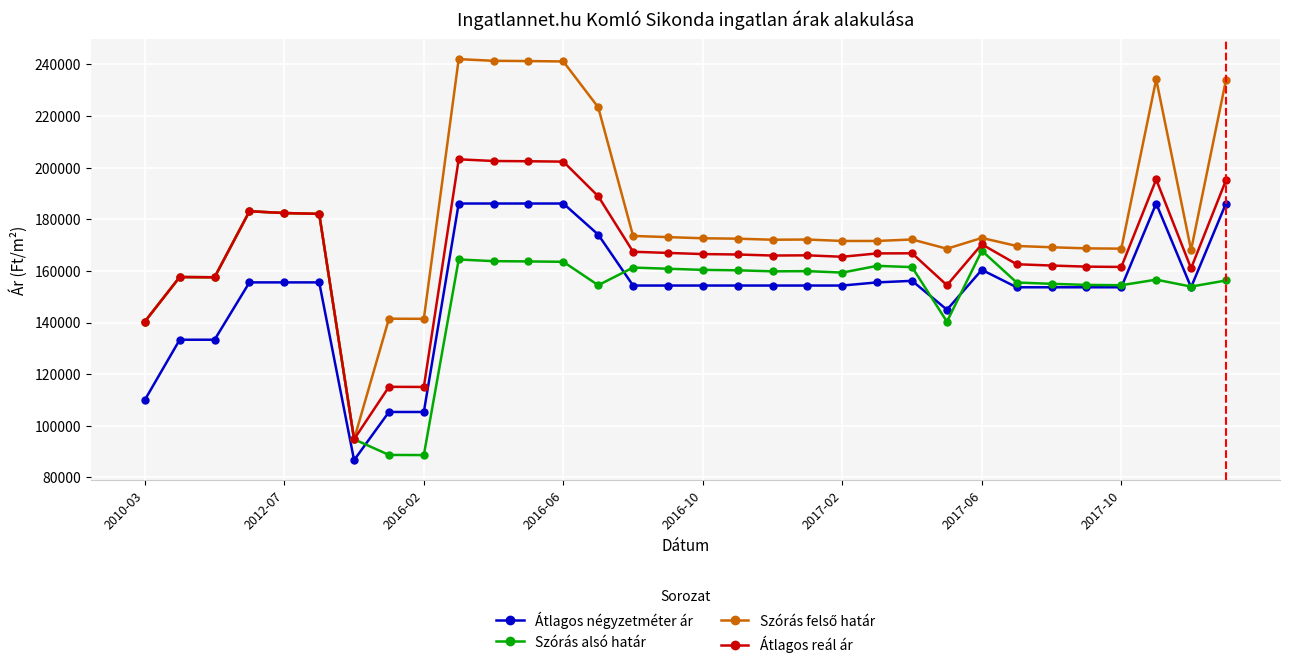

What is the value of the Átlagos négyzetméter ár point at the 18th from the left?

154333